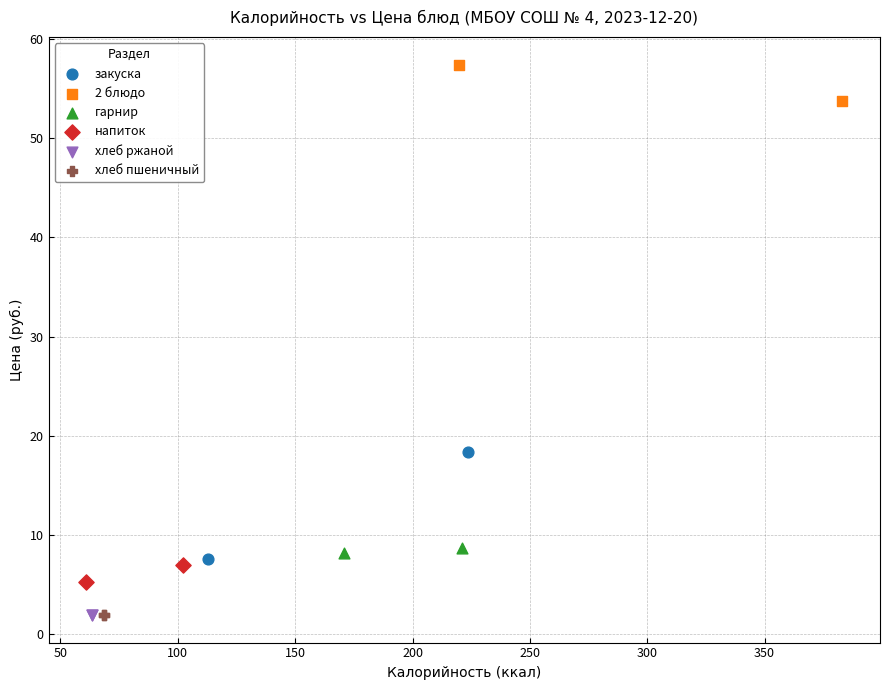

Which series reaches the maximum Y coordinate?

2 блюдо